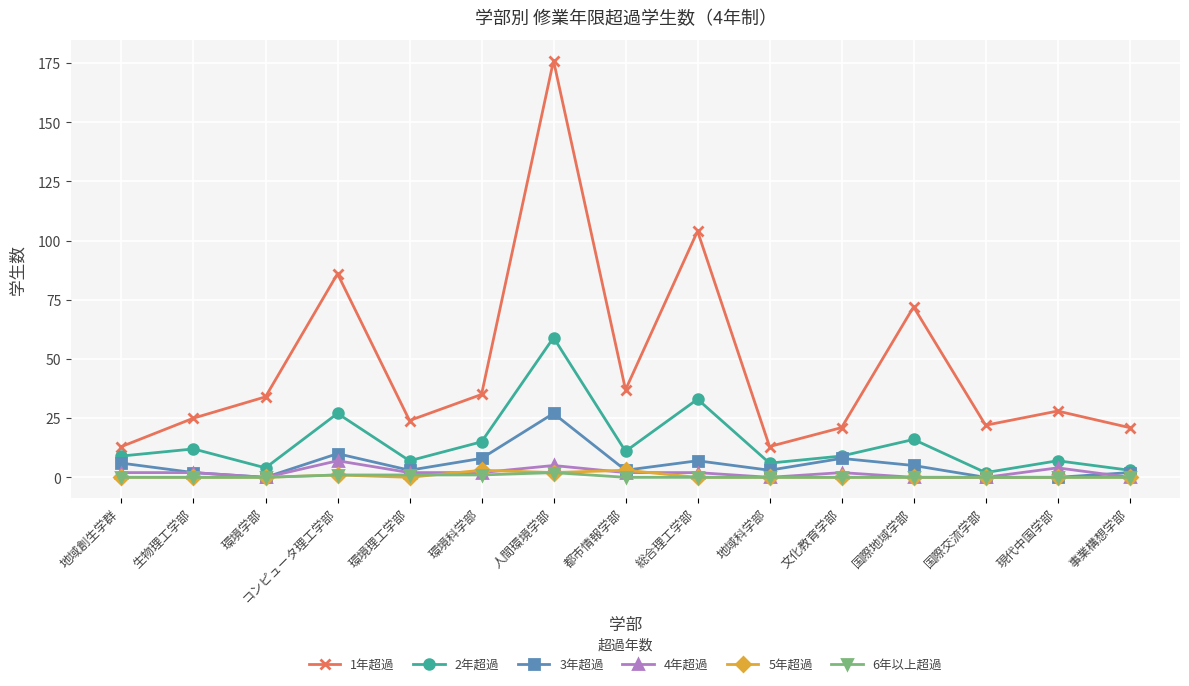

In 2年超過, how many points are higher than both neighbors (excluding endpoints)?

6